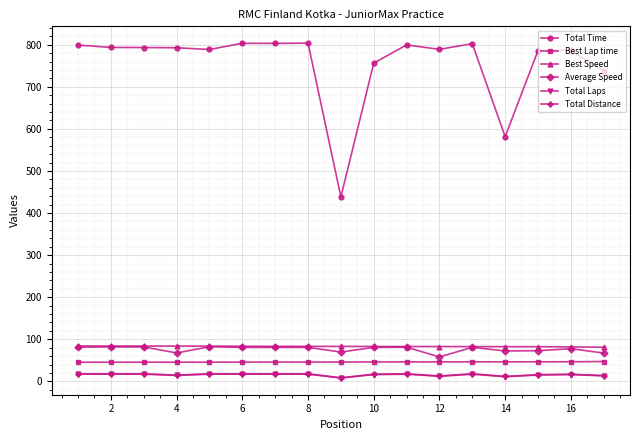

What is the highest value of the Total Laps series?

17.0